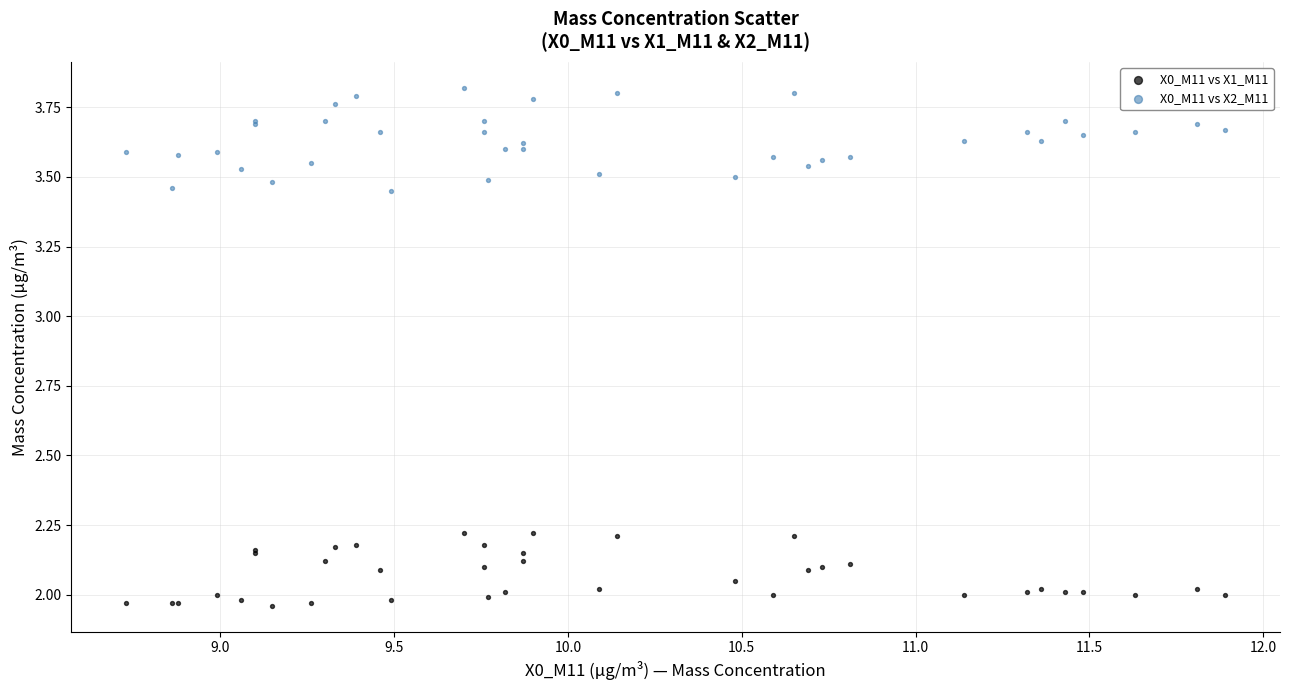

Which series reaches the maximum Y coordinate?

X0_M11 vs X2_M11